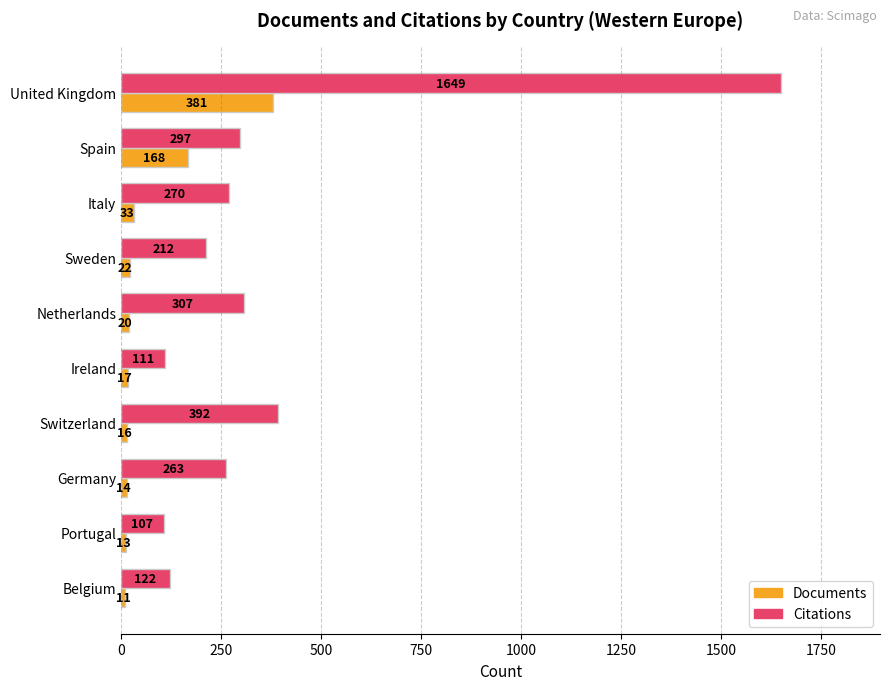

List the series in order of their overall mean, lowest first.

Documents, Citations